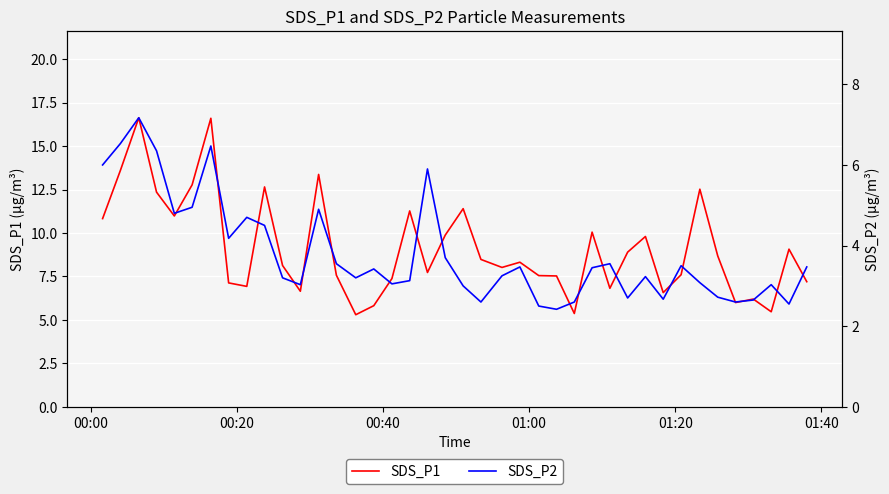

What is the highest value of the SDS_P1 series?

16.6